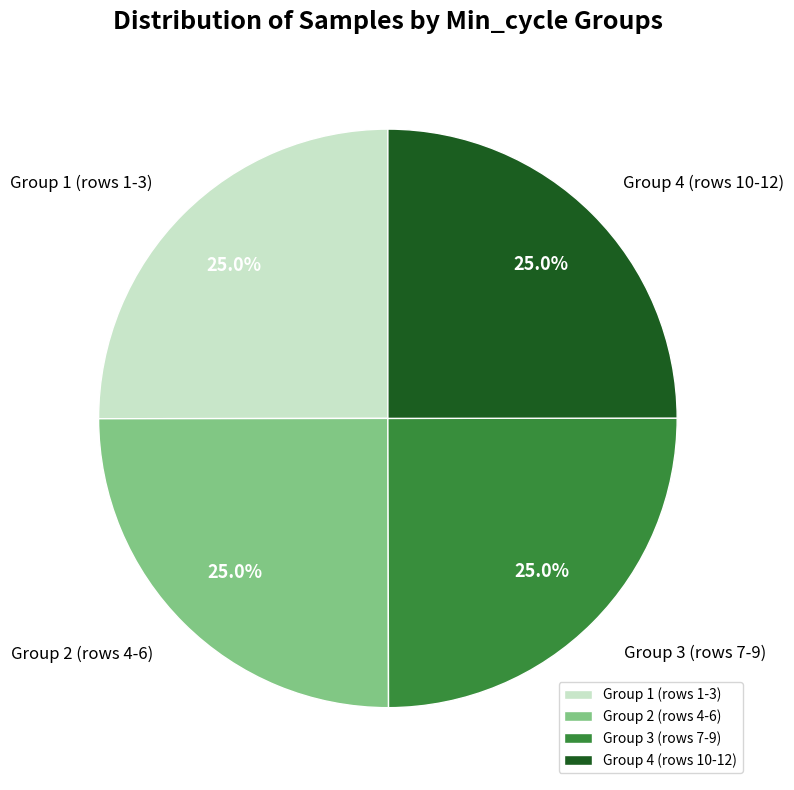

Approximately how many times larger is the value at Group 4 (rows 10-12) compared to Group 1 (rows 1-3)?

1.0